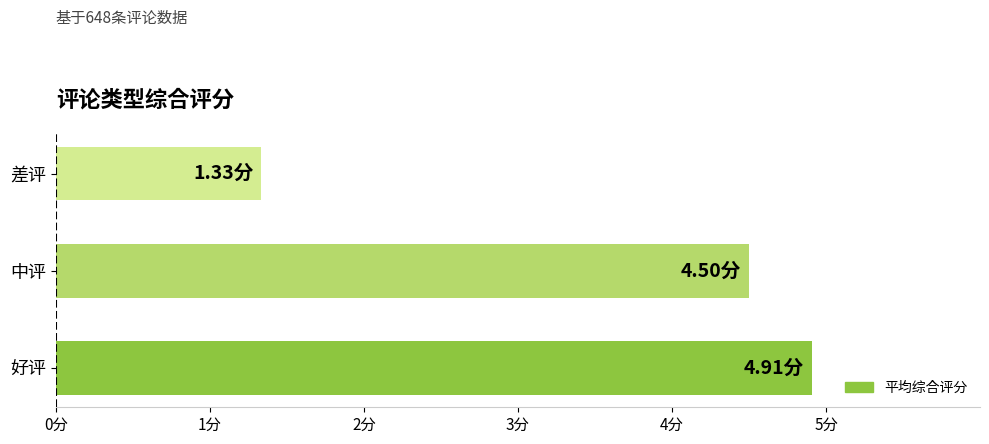

Which category has the highest value across all series?

好评